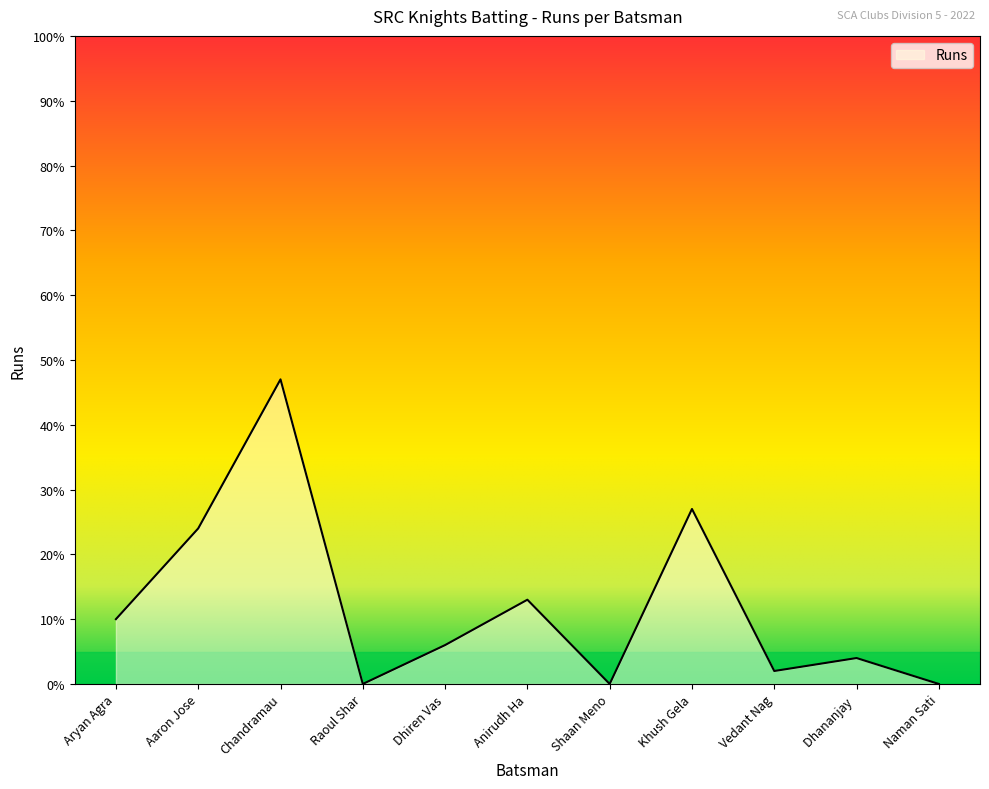

How many interior local peaks (higher than both neighbors) does the data have?

4